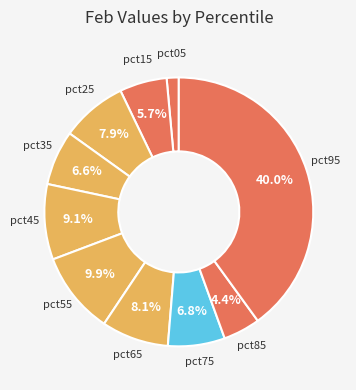

Is there a majority slice in this chart?

No